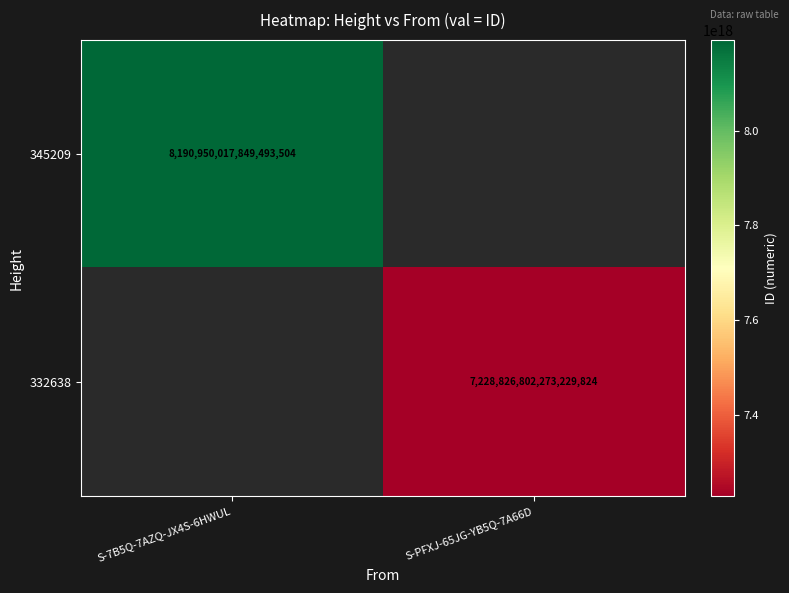

Which has a higher value, S-PFXJ-65JG-YB5Q-7A66D or S-7B5Q-7AZQ-JX4S-6HWUL?

S-7B5Q-7AZQ-JX4S-6HWUL